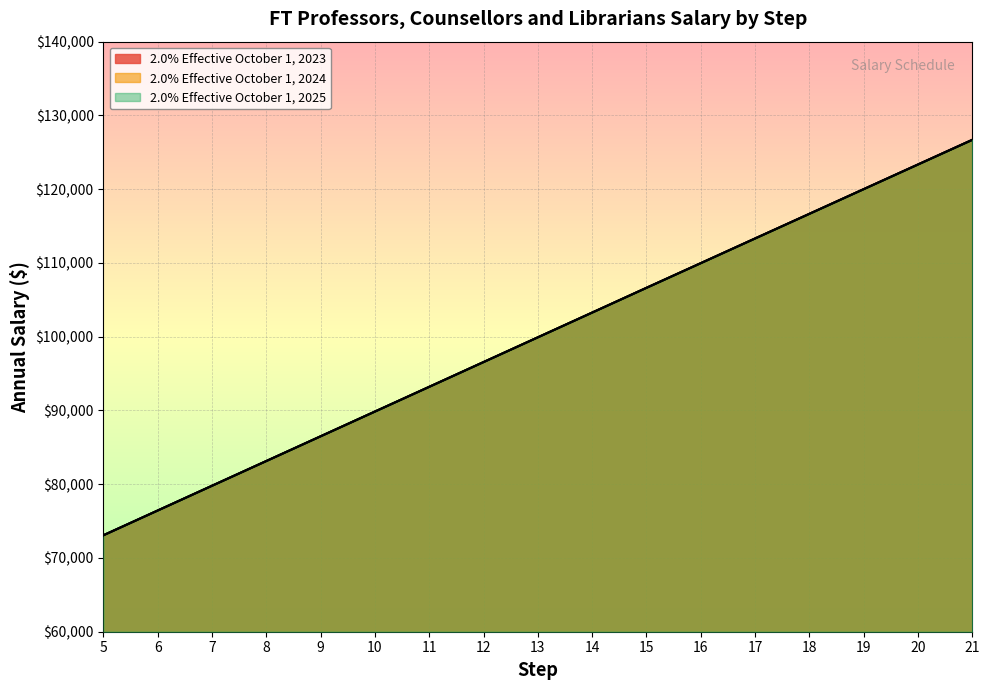

At which label does 2.0% Effective October 1, 2025 reach its peak?

21